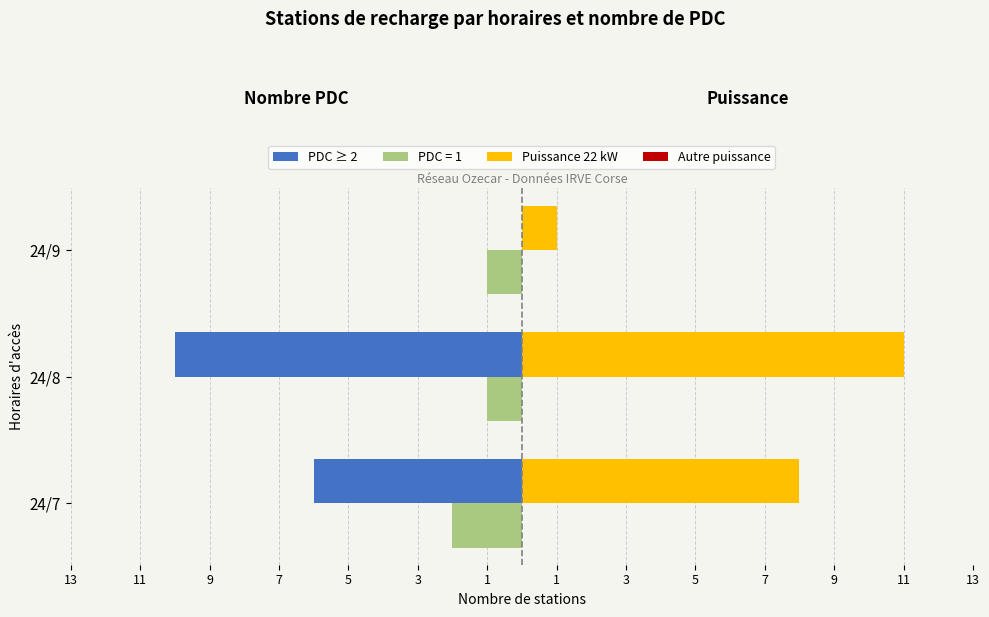

How many values in the PDC ≥ 2 series are below -6?

1